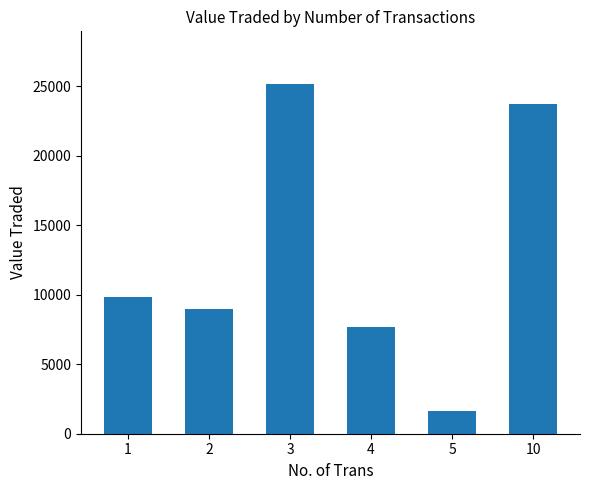

How many data points does each series have?

6